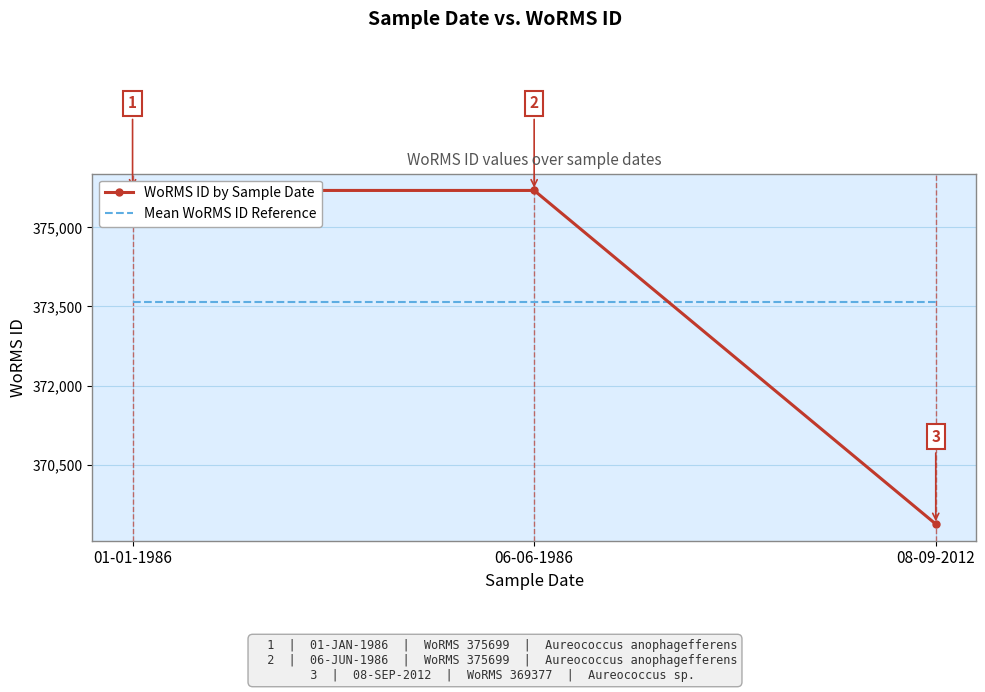

Which series has the largest total across all categories?

WoRMS ID by Sample Date